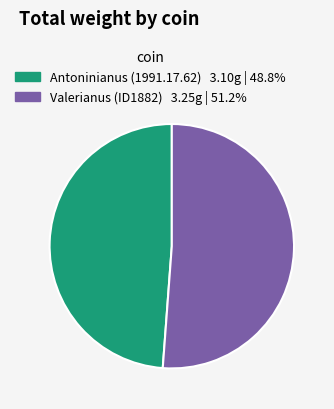

Is there a majority slice in this chart?

Yes